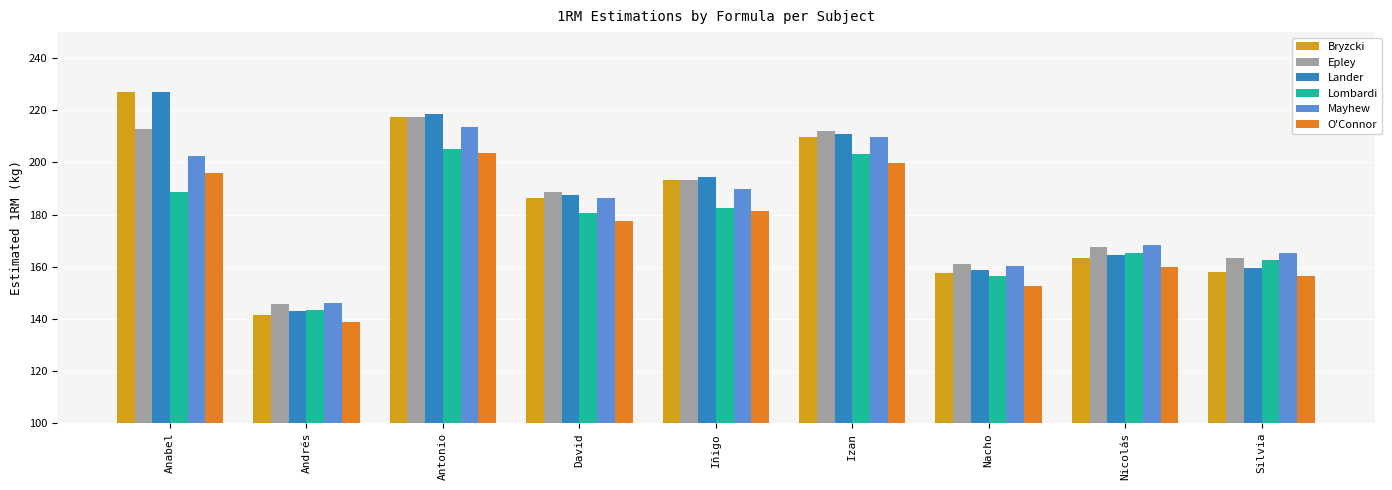

Where does the Epley series first go above 188?

Anabel